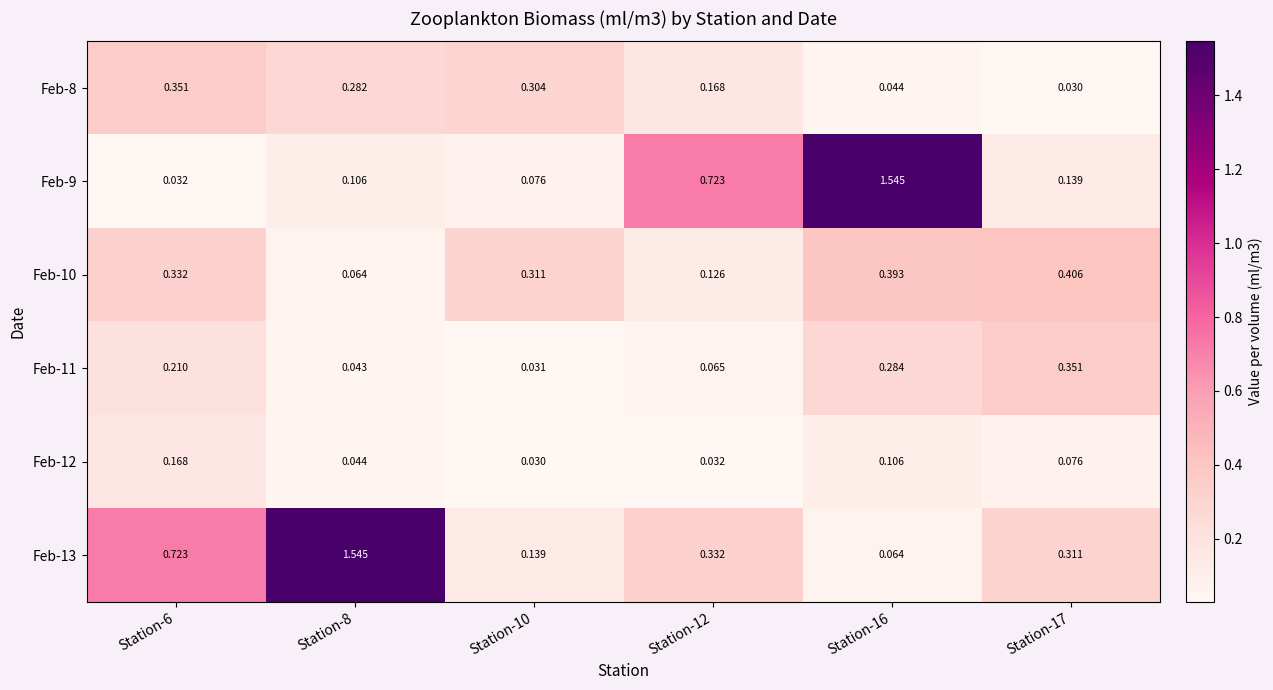

Is the value of Feb-9 at Station-17 greater than the value of Feb-13 at Station-17?

No